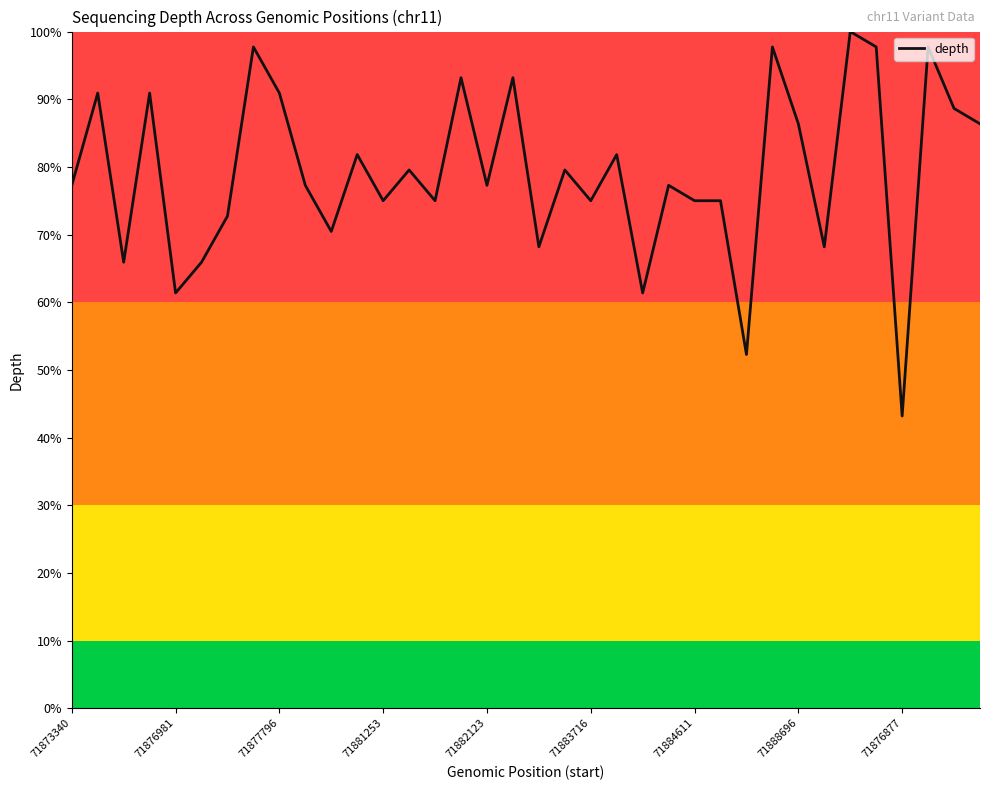

What is the smallest value displayed?

43.2